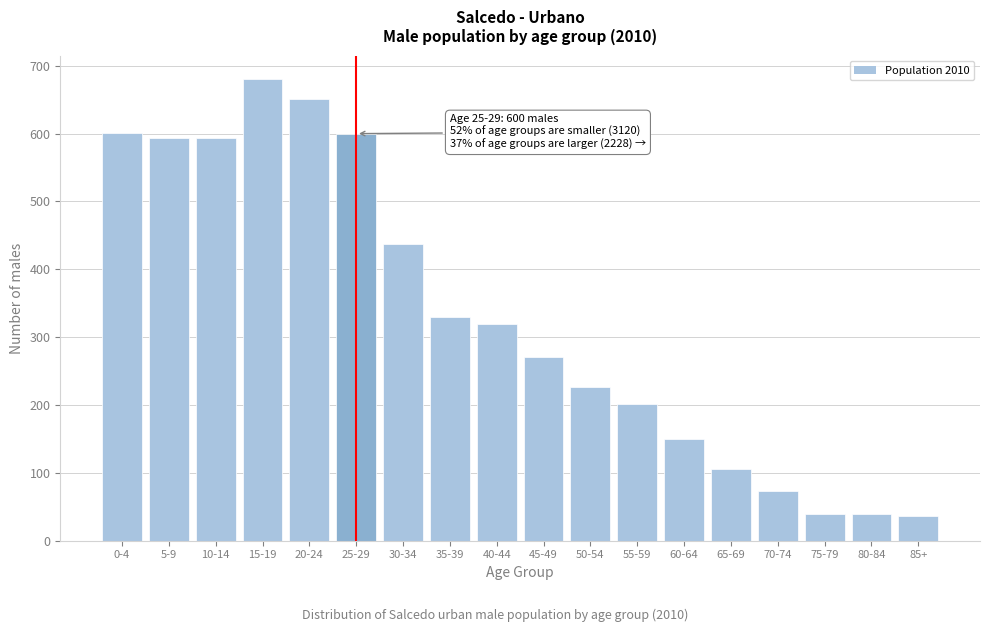

Which category has the highest value across all series?

15-19